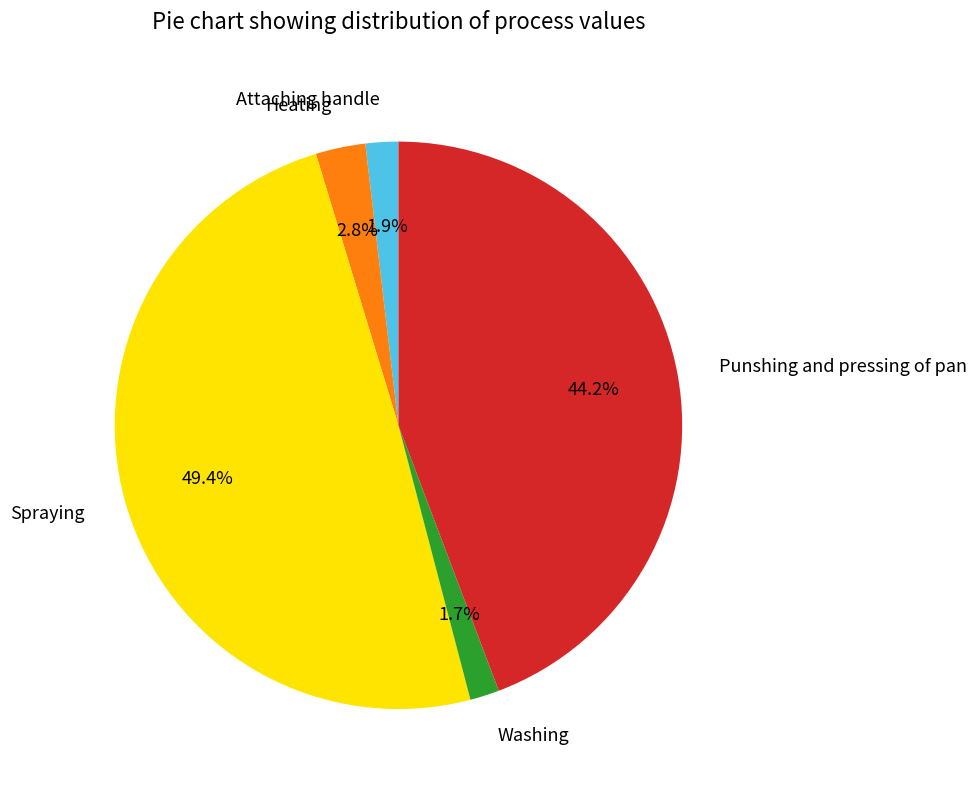

How many segments does this pie chart have?

5